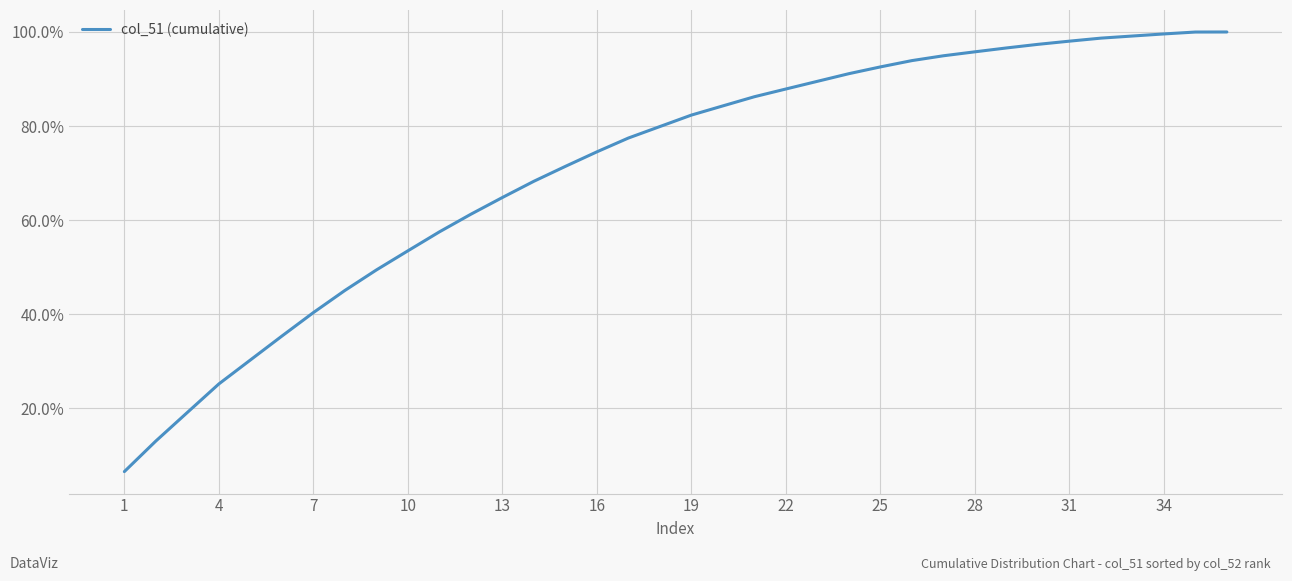

Does the chart have visible grid lines?

Yes